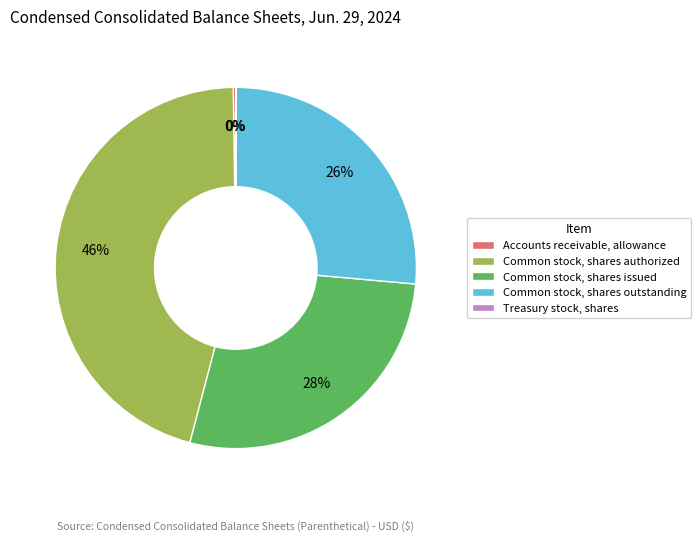

To the nearest percent, what percentage of the pie is Common stock, shares issued?

28%